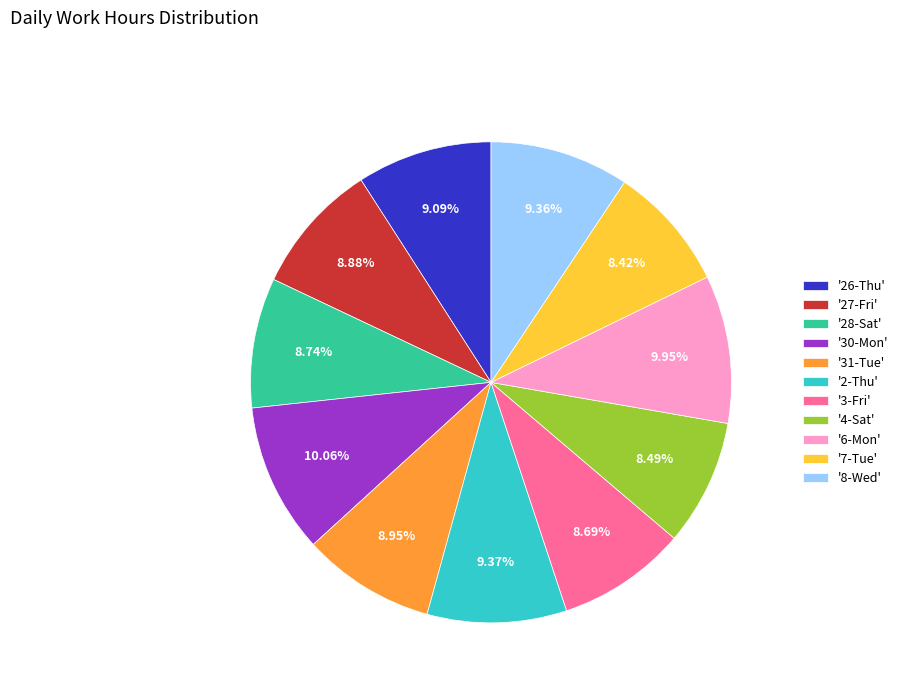

Is the sum of '3-Fri' and '30-Mon' greater than half?

No